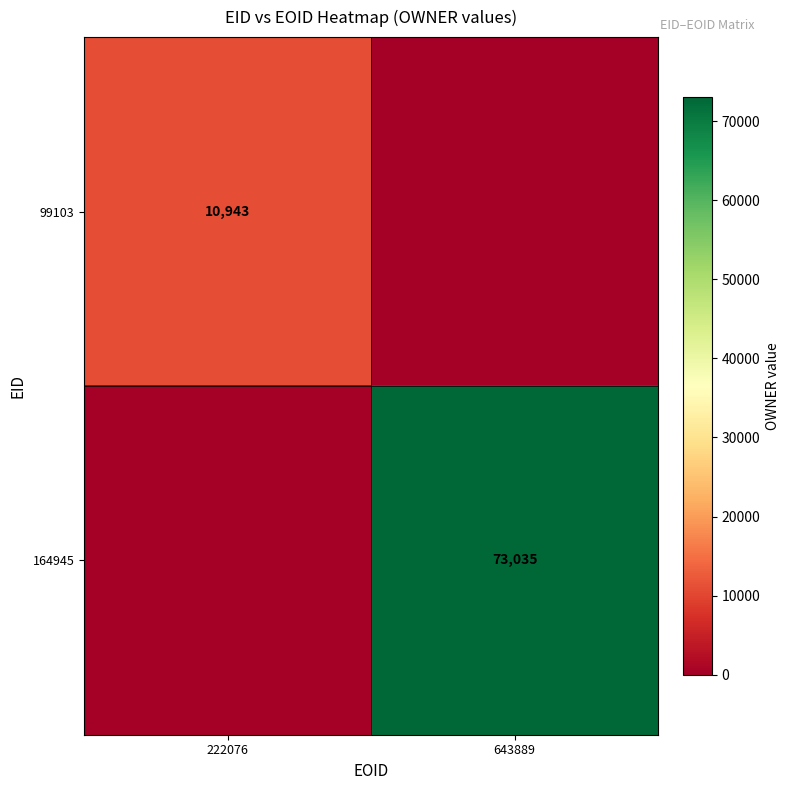

The value of 99103 at 222076 is 10943. True or false?

True